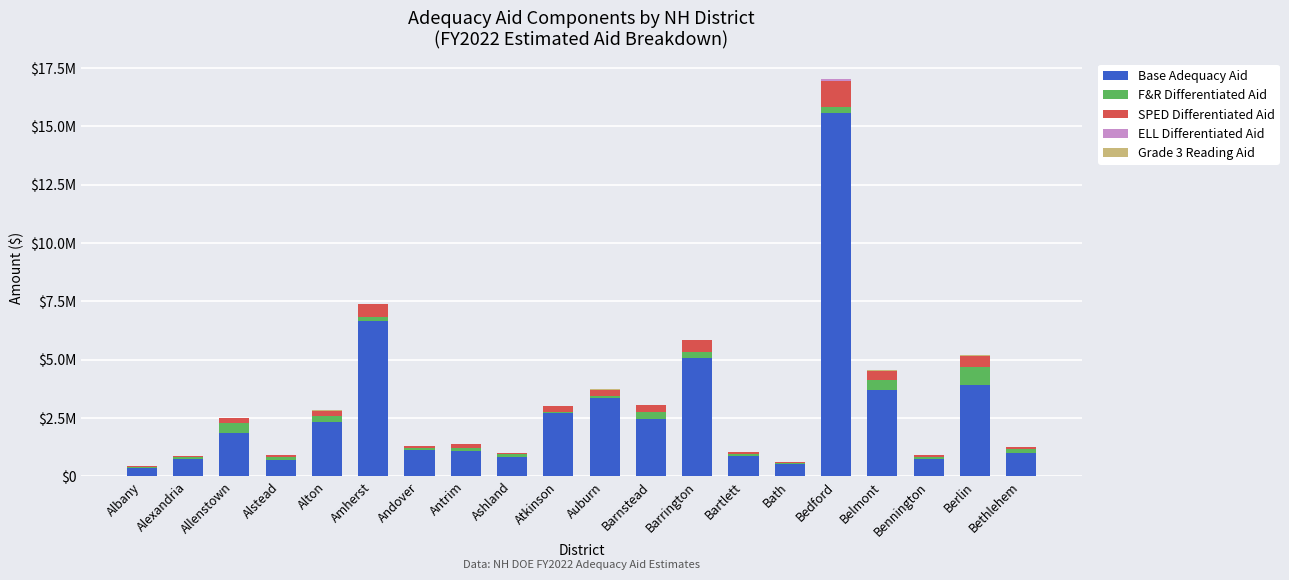

Is it true that ELL Differentiated Aid equals 6596.6 at Auburn?

False